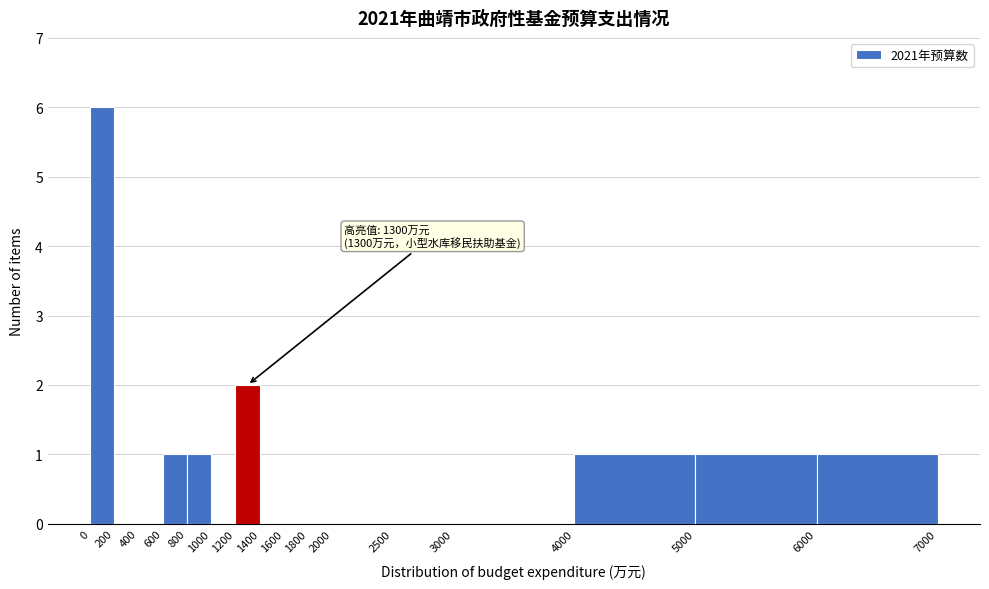

Which range on the x-axis has the tallest bar?

0 to 200